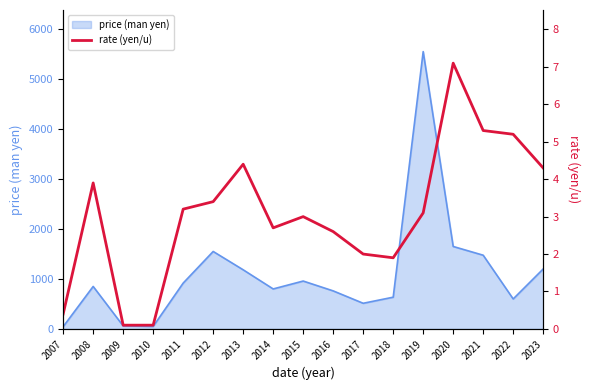

Count the number of values greater than 3.

9